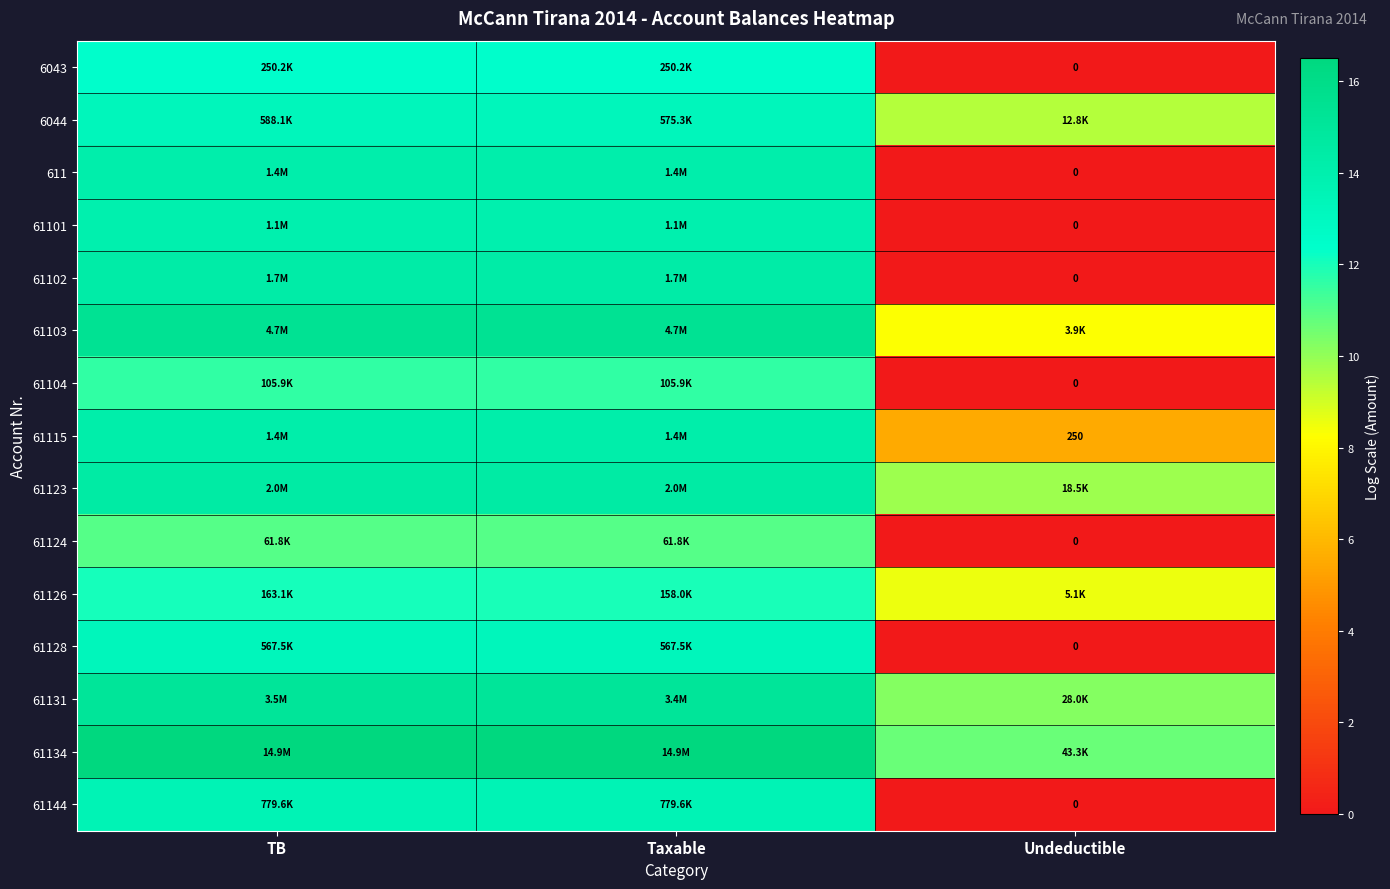

Is it true that 61126 equals 8.5 at Undeductible?

True